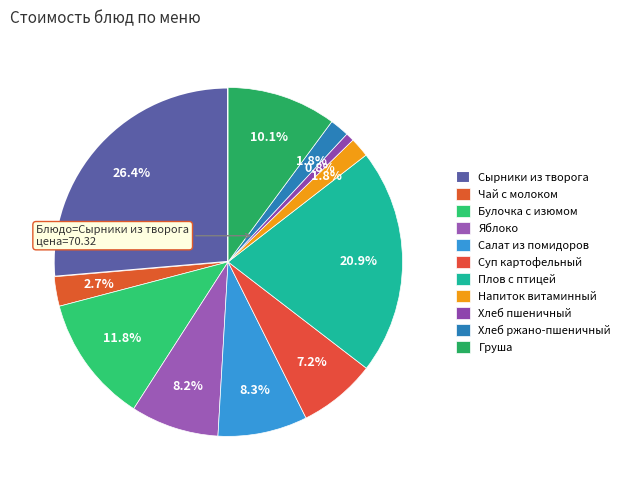

Which slice is the smallest?

Хлеб пшеничный